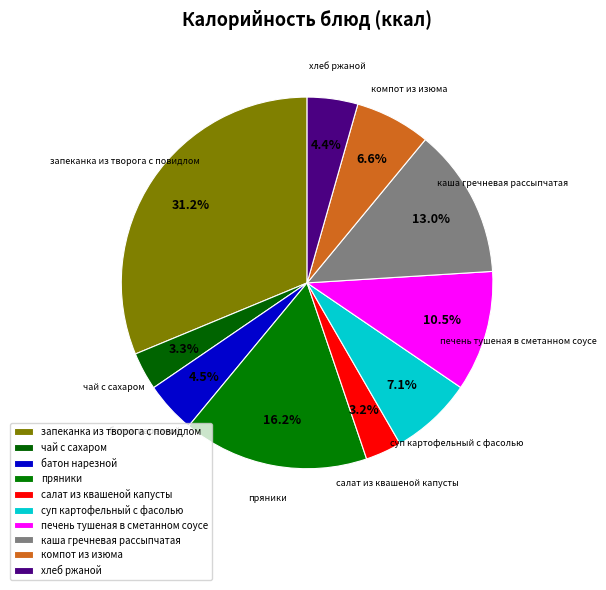

Approximately how many times larger is the value at компот из изюма compared to каша гречневая рассыпчатая?

0.5